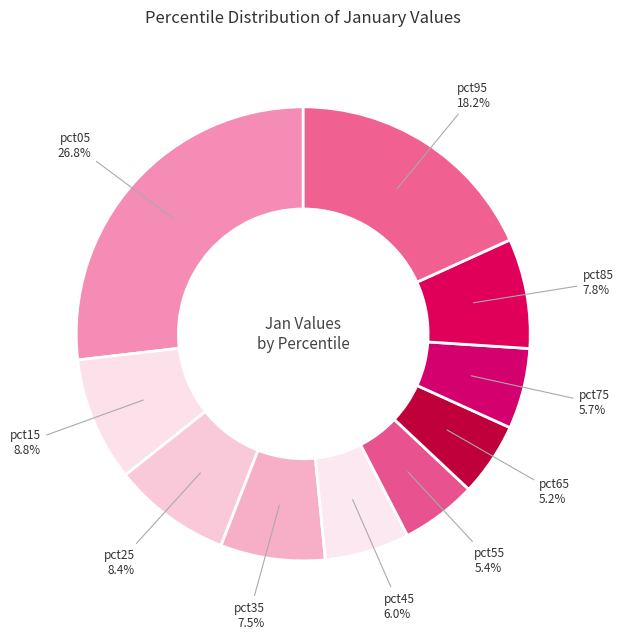

How many segments does this pie chart have?

10